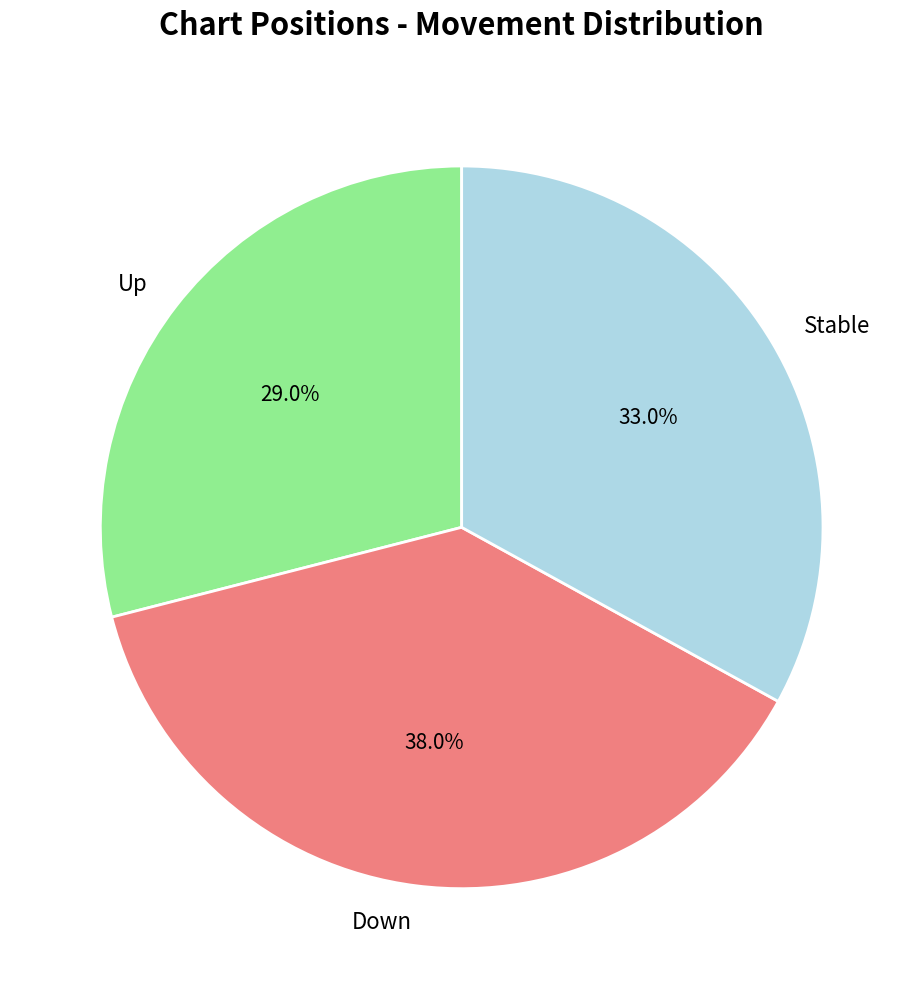

Is there any slice that represents more than half of the pie?

No